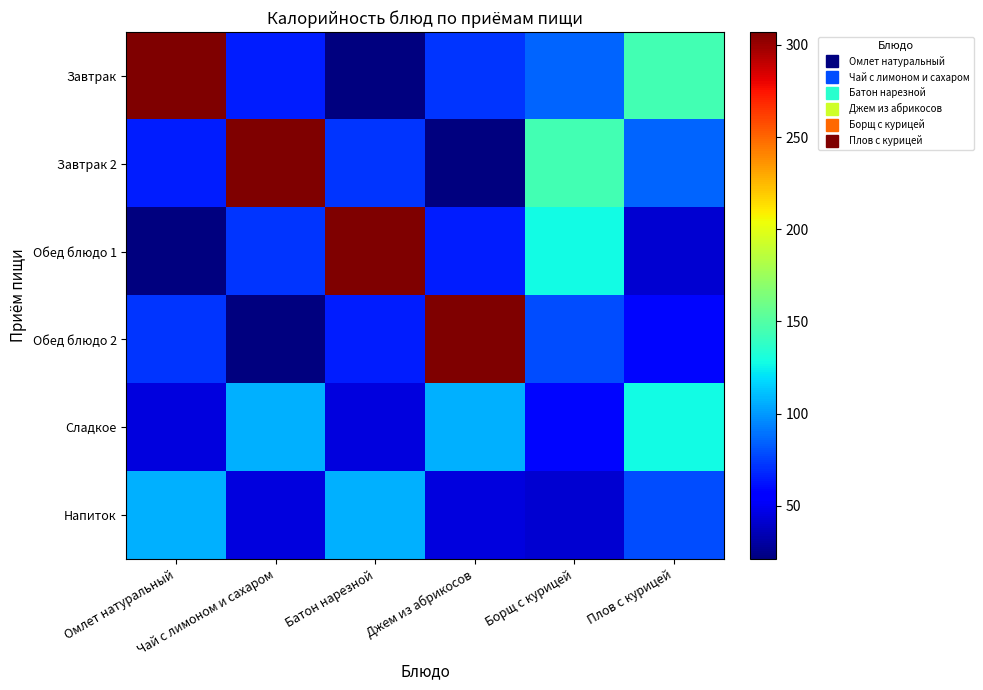

At Чай с лимоном и сахаром, list the series in order from largest to smallest.

Завтрак 2, Сладкое, Обед блюдо 1, Завтрак, Напиток, Обед блюдо 2